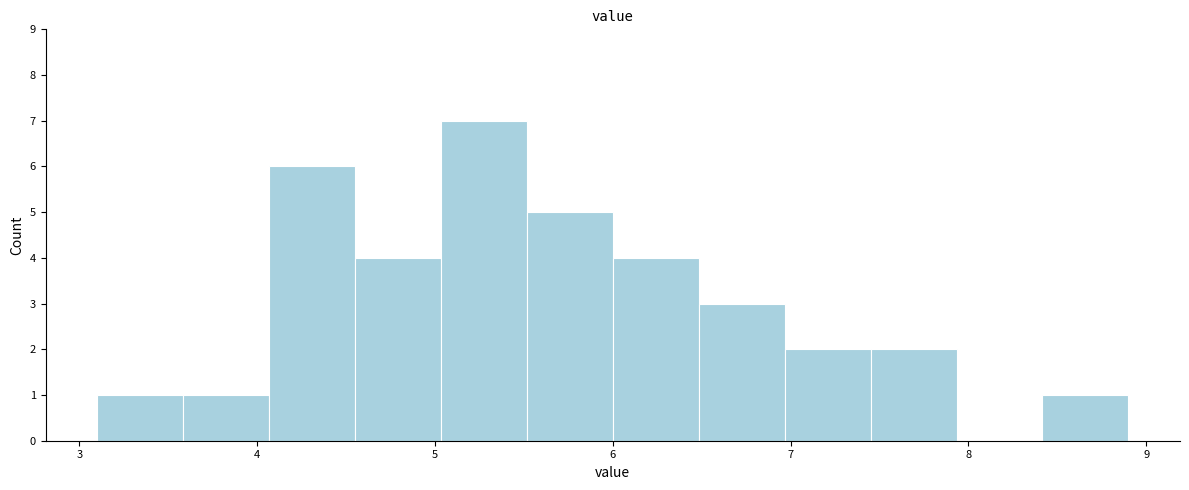

Which range on the x-axis has the tallest bar?

5.0 to 5.5